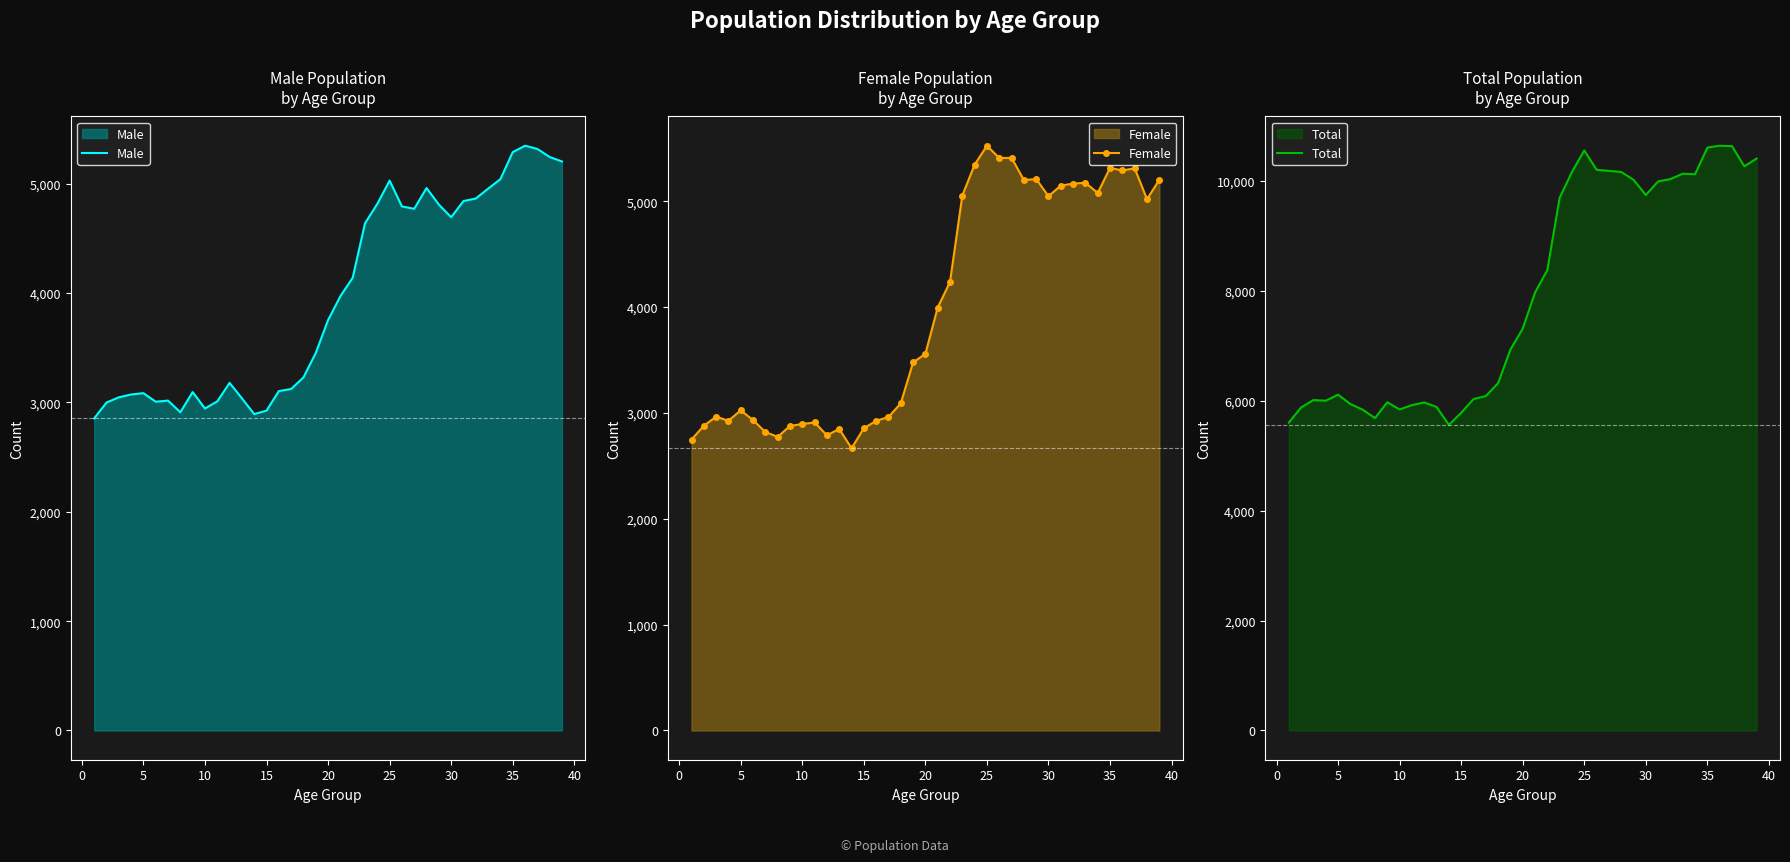

How many lines are shown in the chart?

3